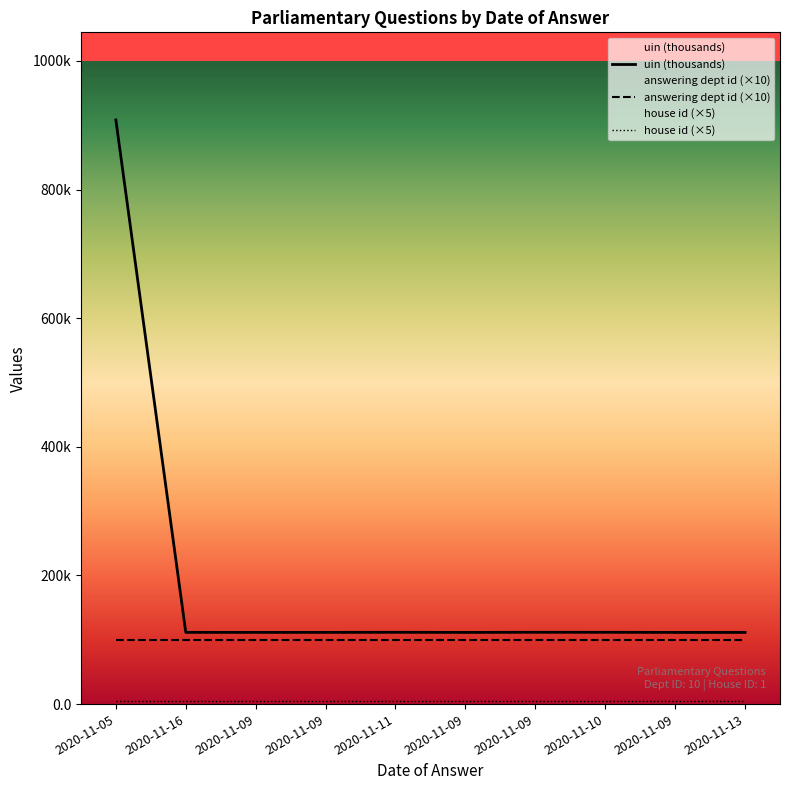

True or false: answering dept id (×10) and house id (×5) intersect in this chart.

False